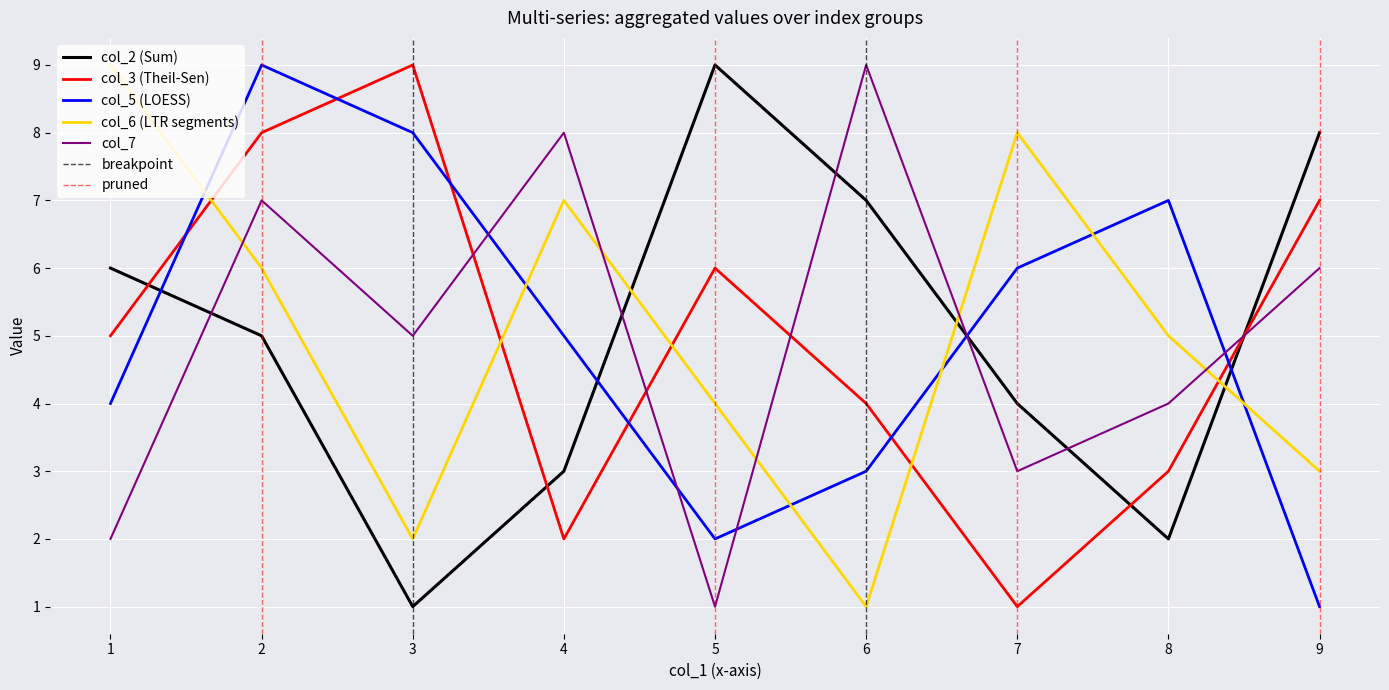

Between which two adjacent categories do col_2 (Sum) and col_6 (LTR segments) first intersect?

4 and 5